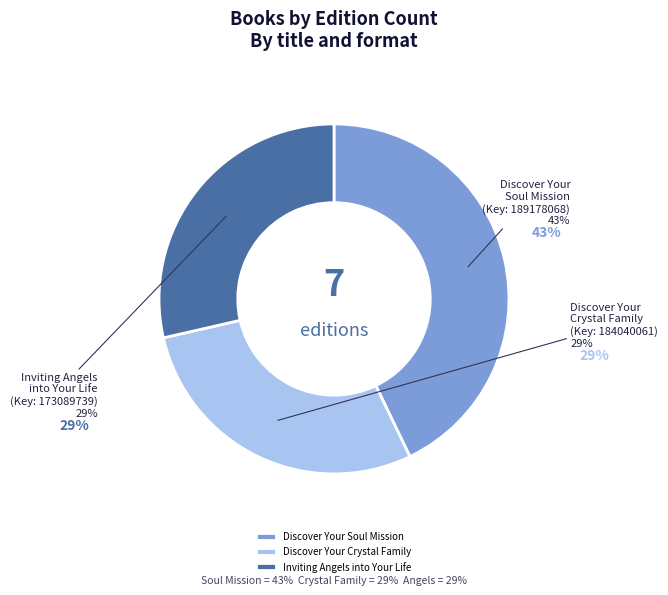

What is the ratio of the value at Inviting Angels into Your Life to the value at Discover Your Crystal Family?

1.0